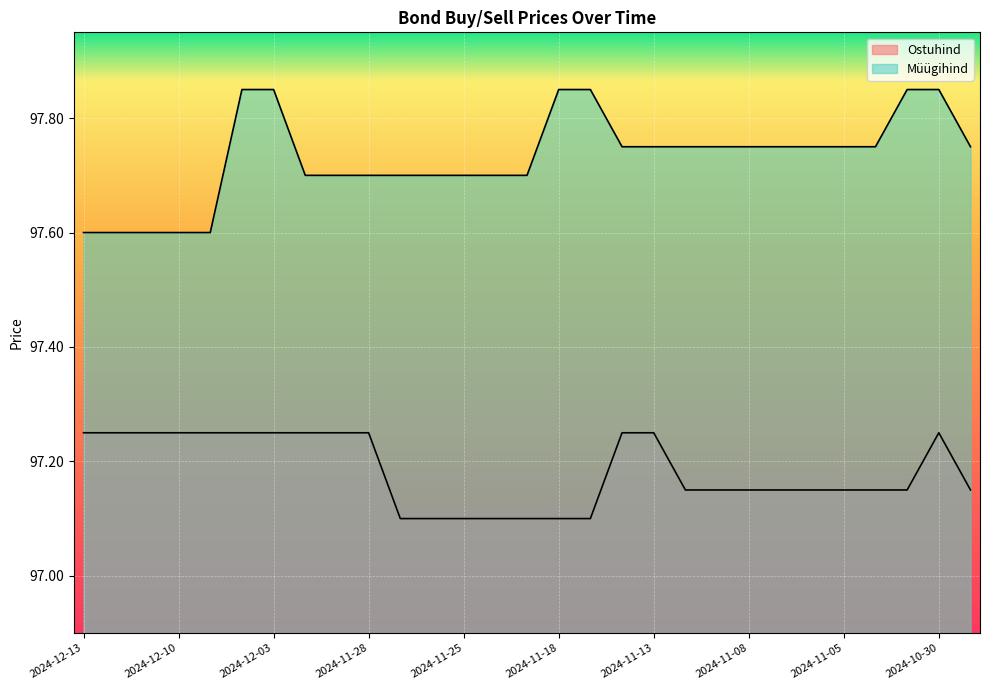

What is the label of the 11th point from the left?

2024-11-27